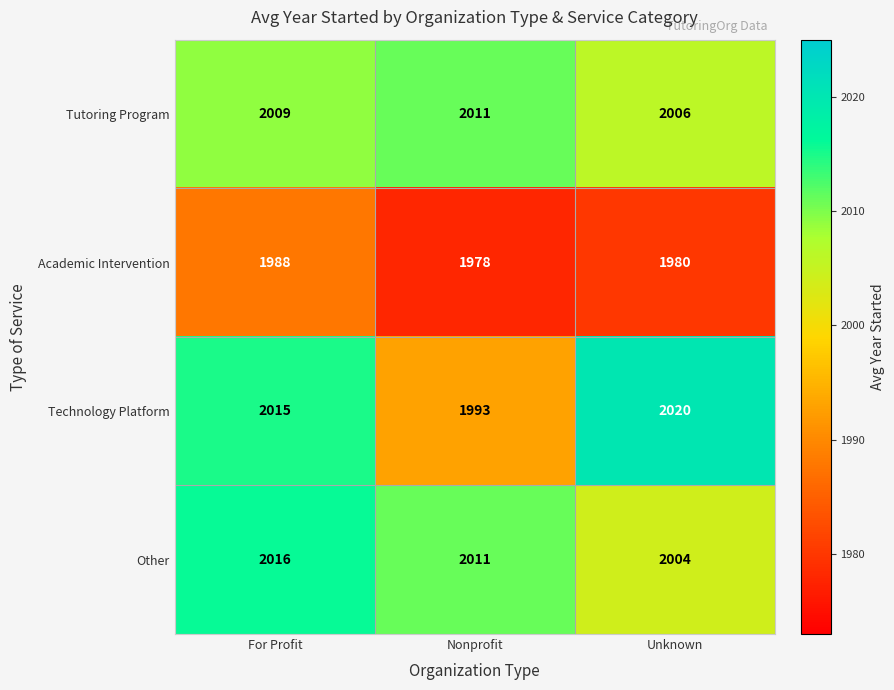

At which label does Academic Intervention first exceed 1980?

For Profit